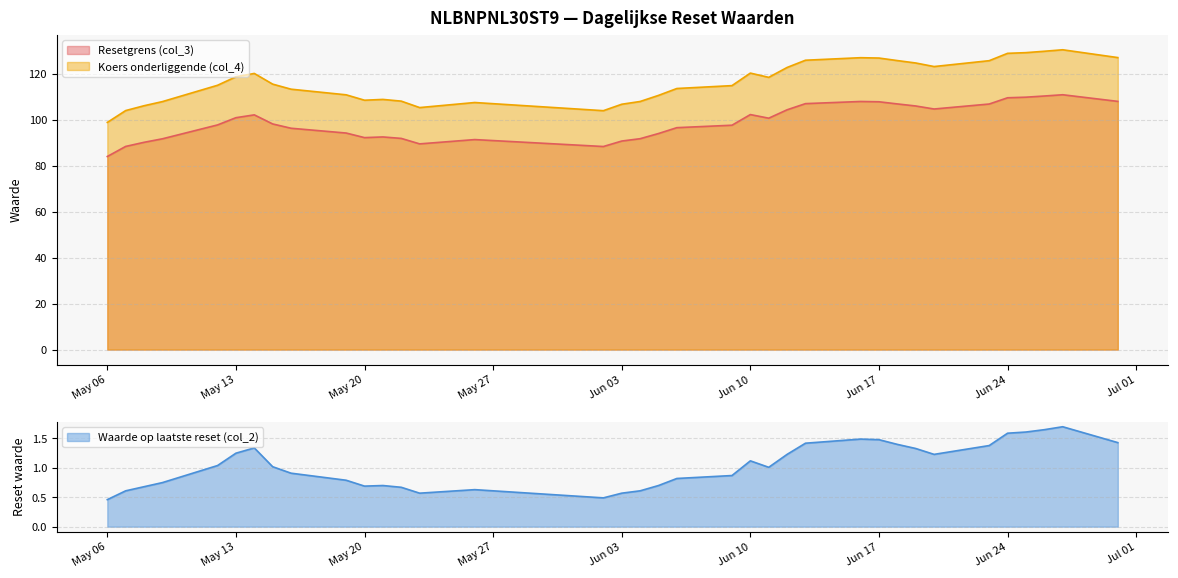

Which series has the widest spread of values?

Koers onderliggende (col_4)